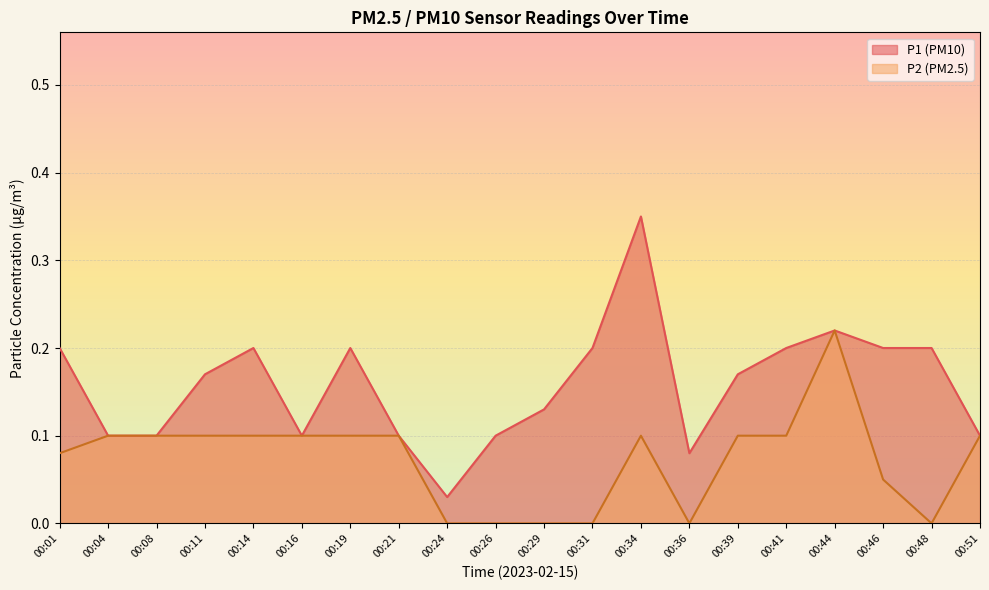

What is the spread (max minus min) of values at 00:34?

0.2